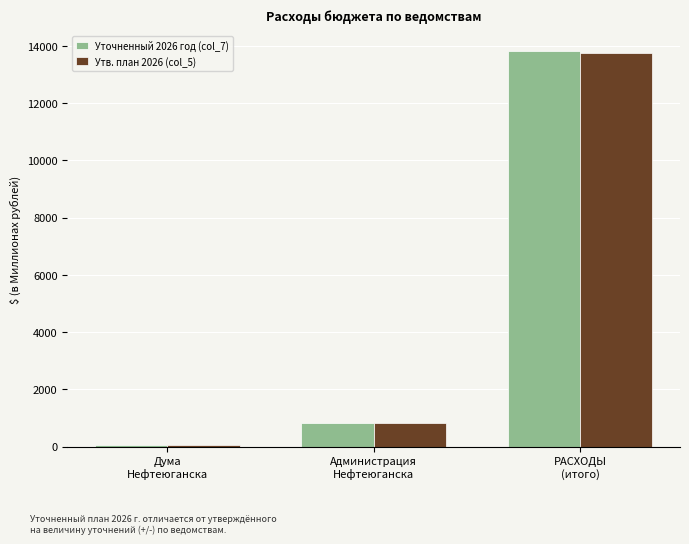

What is the maximum value shown in the chart?

13823.5